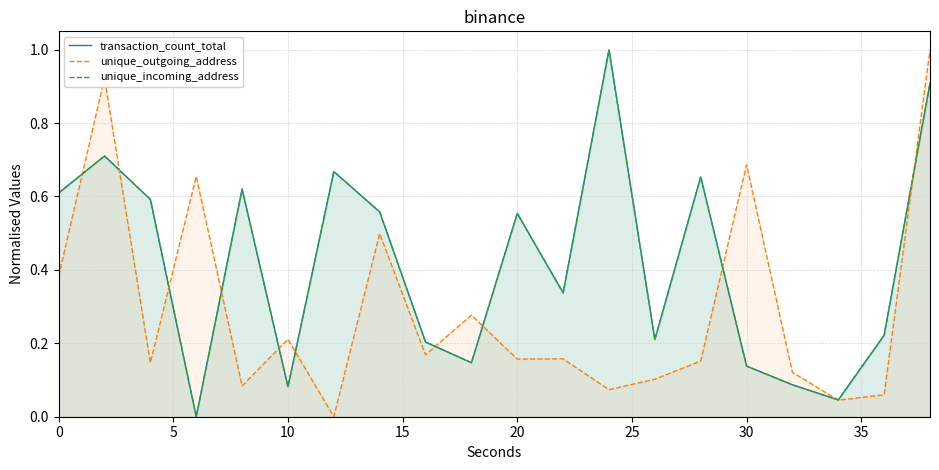

Reading left to right, transcribe all the data shown in this chart.

transaction_count_total: 0.6	0.7	0.6	0.0	0.6	0.1	0.7	0.6	0.2	0.1	0.6	0.3	1.0	0.2	0.7	0.1	0.1	0.0	0.2	0.9
unique_outgoing_address: 0.4	0.9	0.1	0.7	0.1	0.2	0.0	0.5	0.2	0.3	0.2	0.2	0.1	0.1	0.2	0.7	0.1	0.0	0.1	1.0
unique_incoming_address: 0.6	0.7	0.6	0.0	0.6	0.1	0.7	0.6	0.2	0.1	0.6	0.3	1.0	0.2	0.7	0.1	0.1	0.0	0.2	0.9